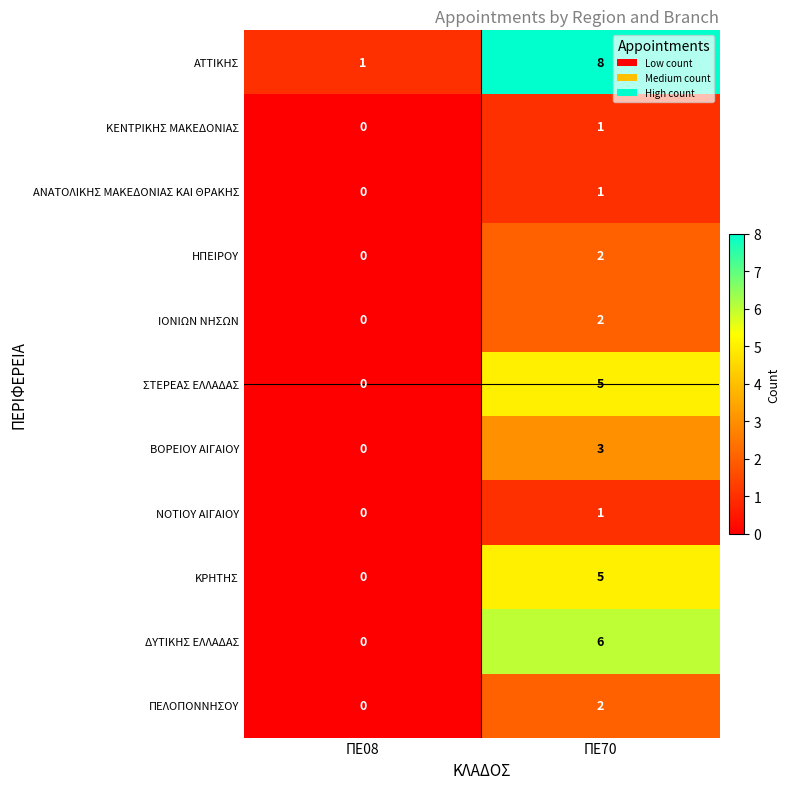

Count the number of categories in the chart.

2